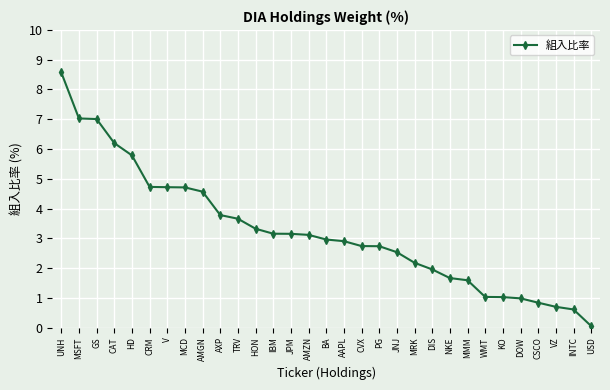

What is the label of the 19th point from the right?

IBM